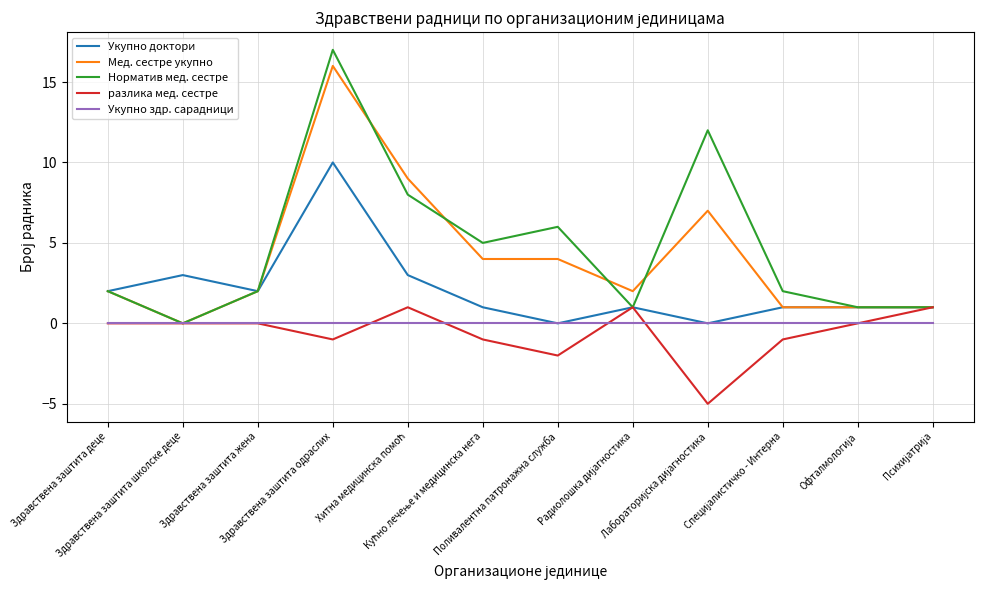

Rank the series by their maximum value, from highest to lowest.

Норматив мед. сестре, Мед. сестре укупно, Укупно доктори, разлика мед. сестре, Укупно здр. сарадници